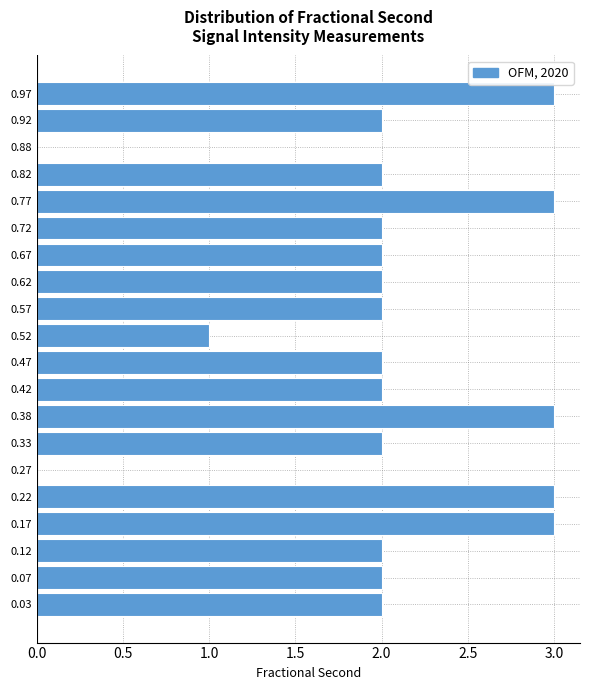

Reading bottom to top, transcribe this chart: for each bar, give the range it covers on the y-axis and its length. The values are not printed on the chart, so give them approximately, as read against the axis.

0.00 to 0.05: 2
0.05 to 0.10: 2
0.10 to 0.15: 2
0.15 to 0.20: 3
0.20 to 0.25: 3
0.25 to 0.30: 0
0.30 to 0.35: 2
0.35 to 0.40: 3
0.40 to 0.45: 2
0.45 to 0.50: 2
0.50 to 0.55: 1
0.55 to 0.60: 2
0.60 to 0.65: 2
0.65 to 0.70: 2
0.70 to 0.75: 2
0.75 to 0.80: 3
0.80 to 0.85: 2
0.85 to 0.90: 0
0.90 to 0.95: 2
0.95 to 1.00: 3